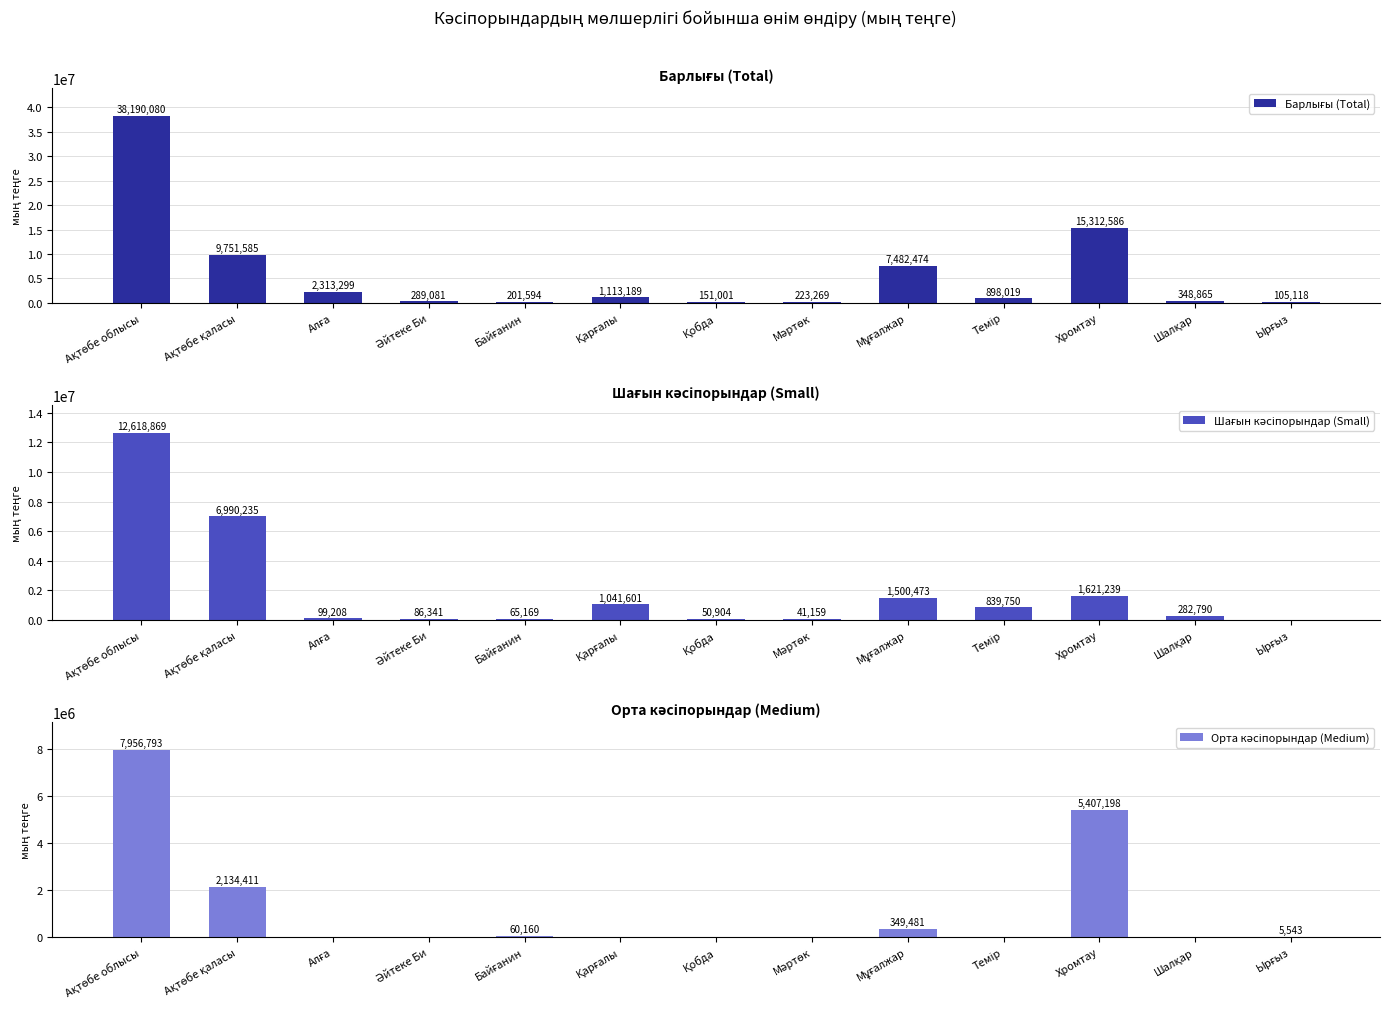

True or false: Орта кәсіпорындар (Medium) has a value of 4109543 at Алға.

False